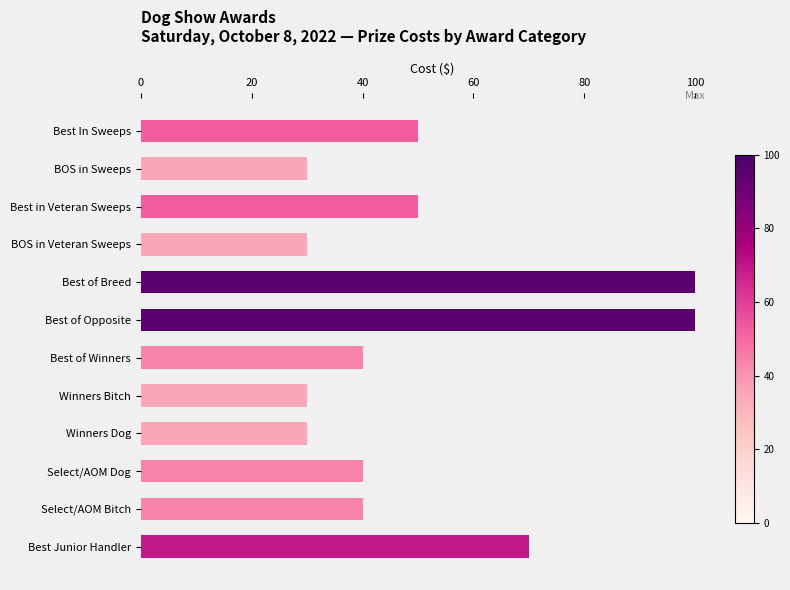

What is the average value?

51